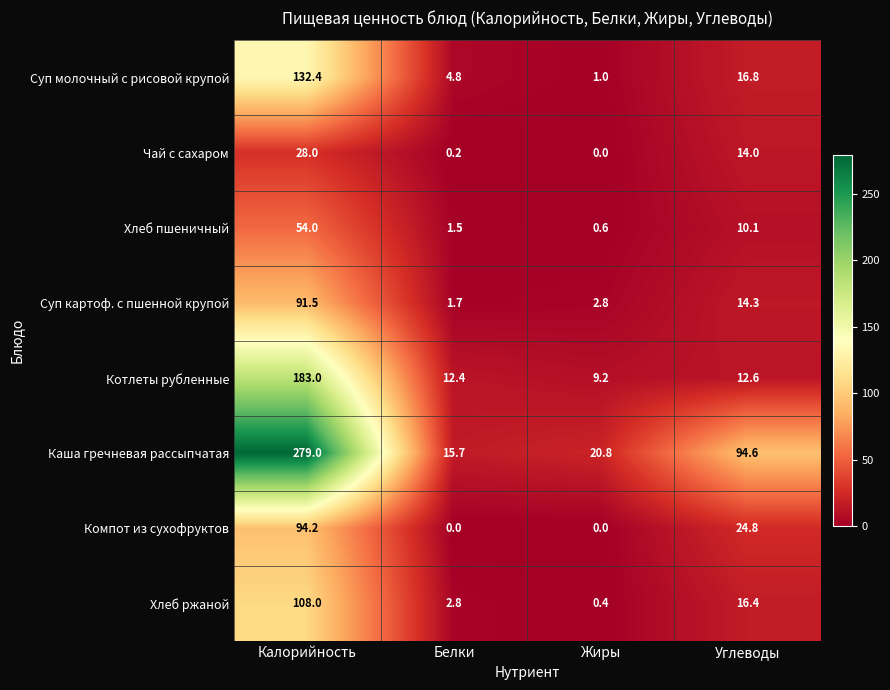

How many categories are shown in the chart?

4